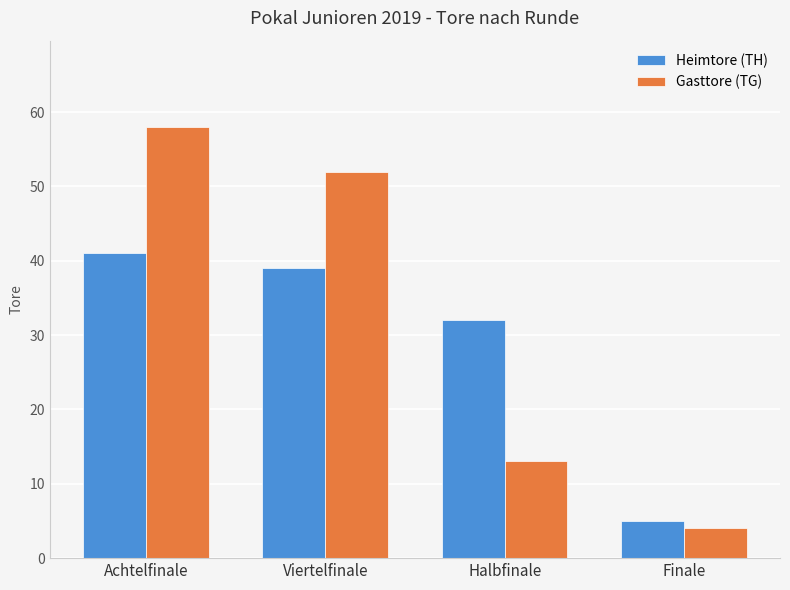

What is the sum of all Gasttore (TG) values?

127